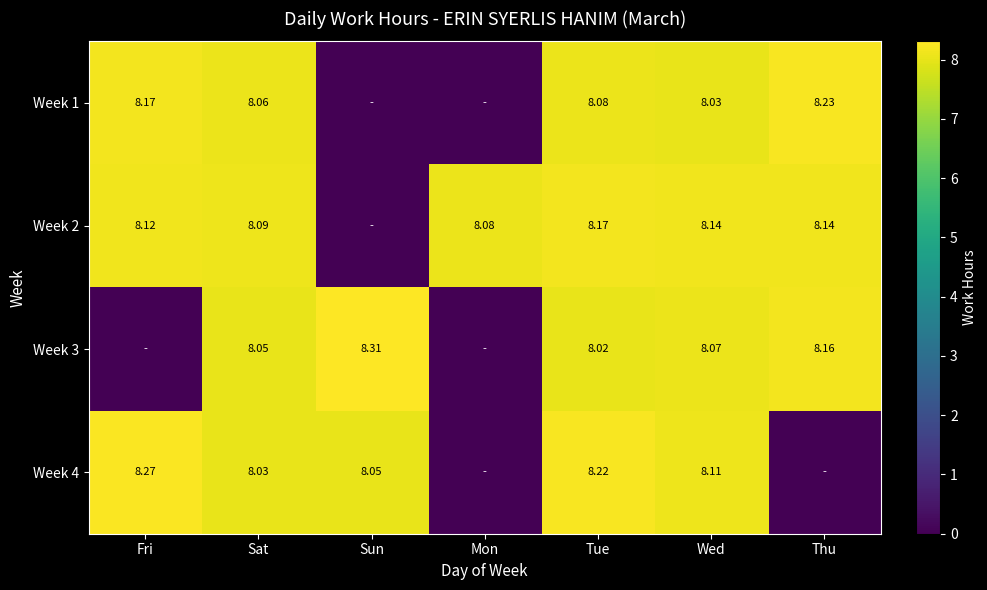

What is the difference between the maximum and minimum values in the Week 1 series?

8.2